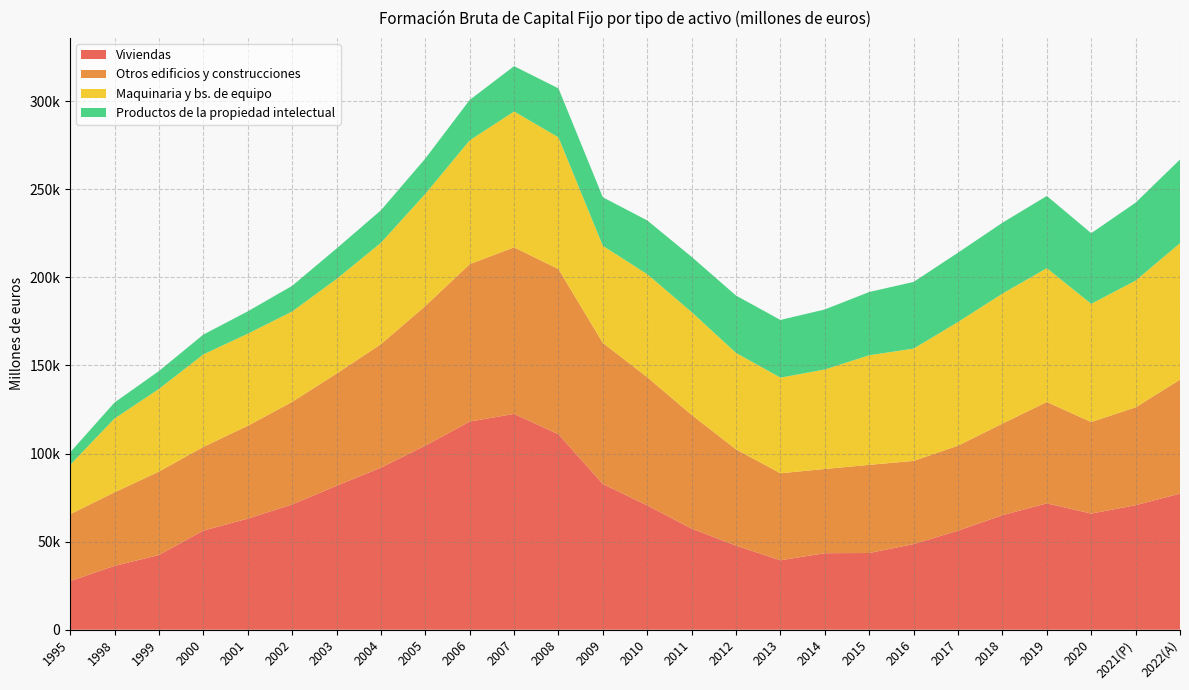

Reading right to left, extract all data points from this chart.

Viviendas: 77238	70660	65917	71712	64999	56215	48610	43526	43431	39404	47693	57377	70553	82718	110906	122497	118143	104476	91986	81667	71069	63034	56246	42427	36209	27634
Otros edificios y construcciones: 64671	55584	51965	57558	51990	48252	47206	50056	47804	49403	54668	64543	72779	80058	93769	94554	89341	79264	70076	63706	58252	52723	47514	47322	41788	37907
Maquinaria y bs. de equipo: 77489	71926	67093	75970	73788	70205	63759	62208	56491	54272	54757	58358	58462	55115	74786	77121	70303	63652	57537	53702	51296	52259	52496	46925	41888	28033
Productos de la propiedad intelectual: 47511	44235	40103	40980	40236	39360	37844	35913	34068	32748	32546	31342	30525	27554	27806	25727	22940	20061	18475	17299	14572	12677	11257	10166	9089	7117